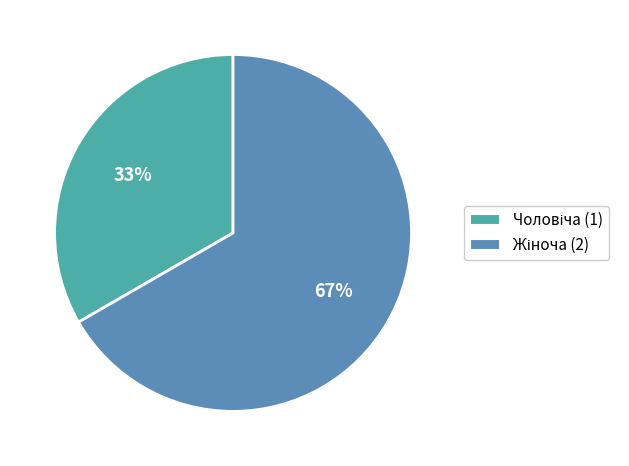

Count the number of slices in the pie.

2